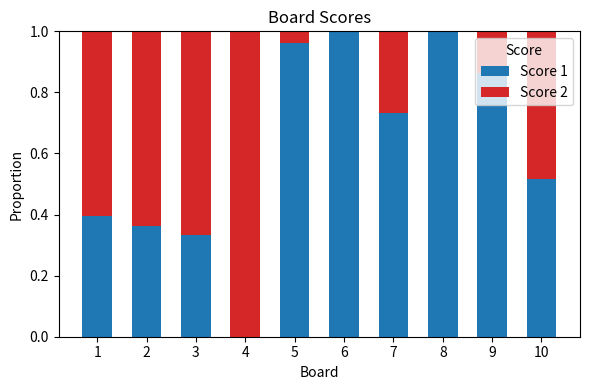

The Score 1 series shows 0.6 at 1. True or false?

False